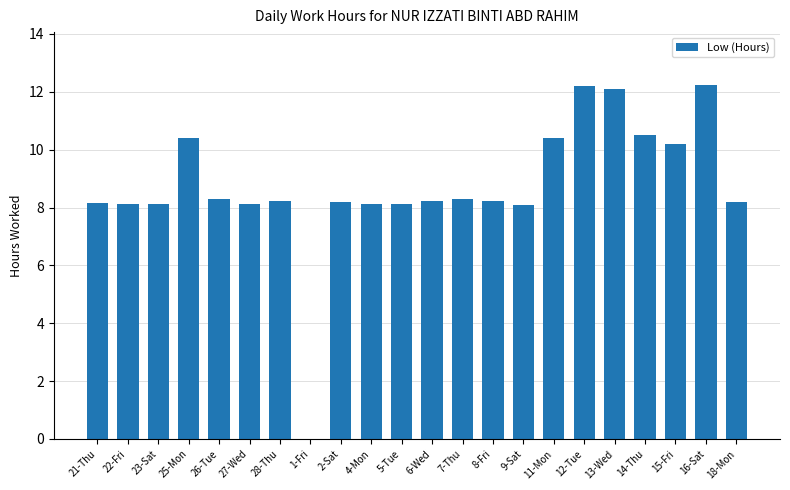

Which has a higher value, 28-Thu or 12-Tue?

12-Tue